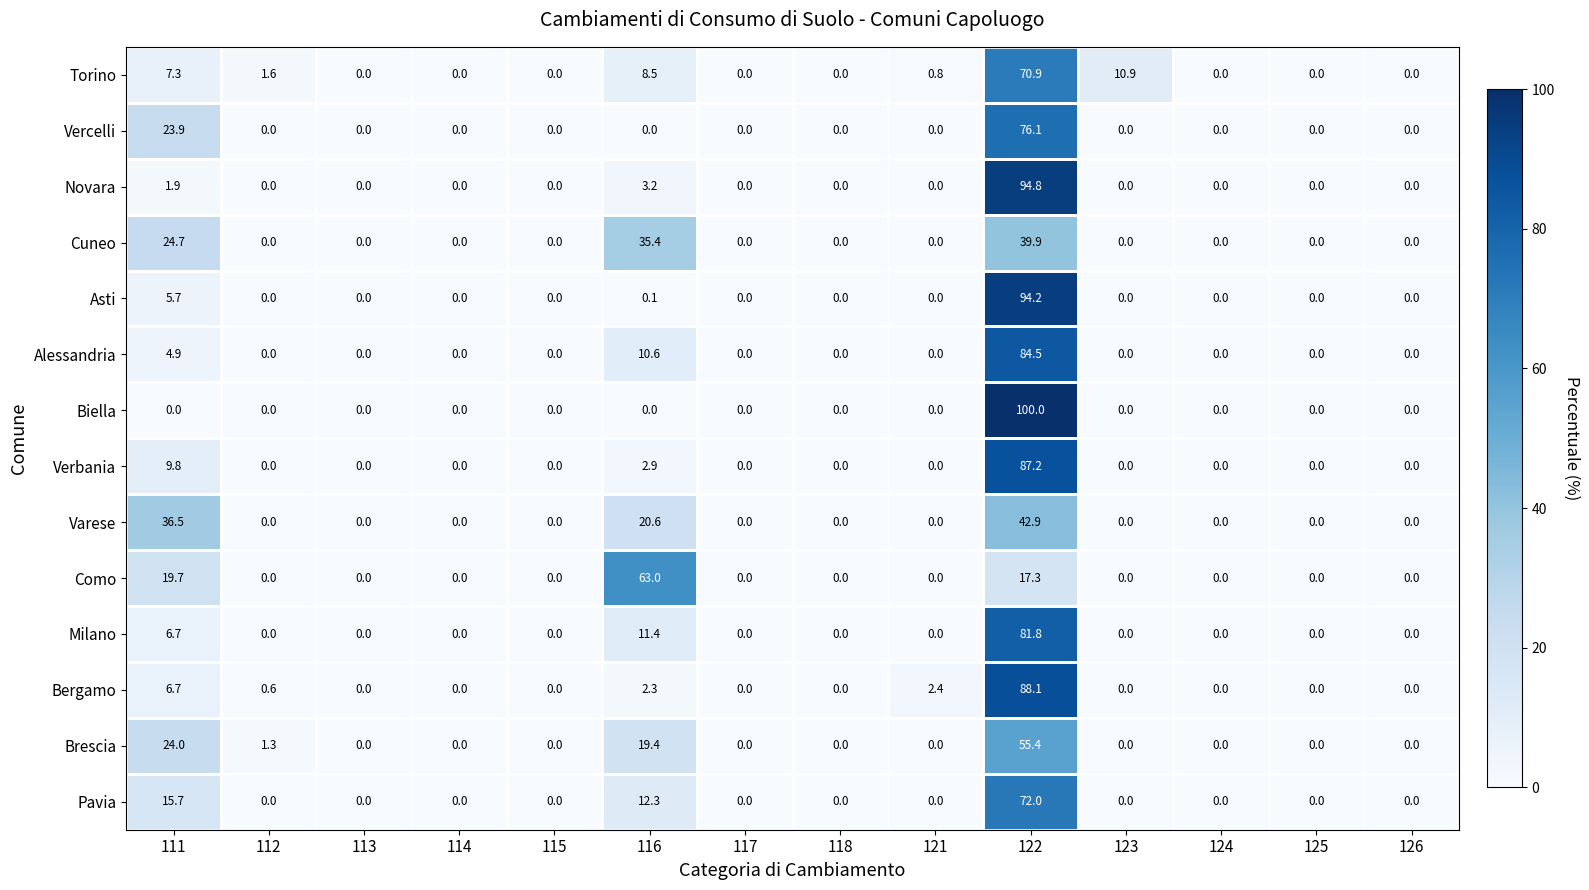

What is the average value of the Varese series?

7.1